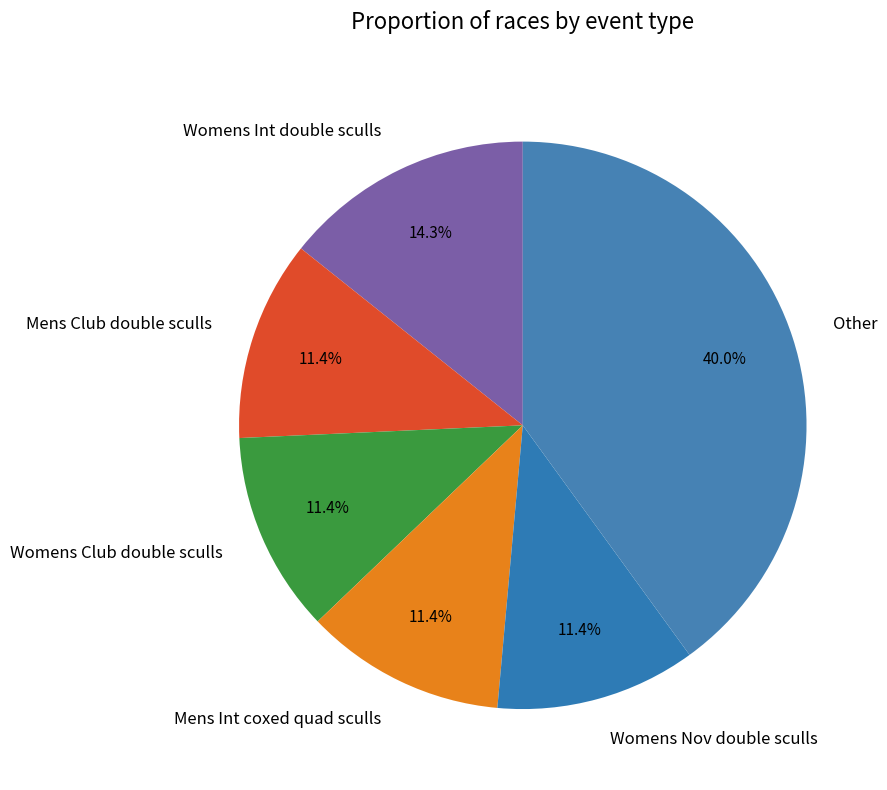

Does Womens Nov double sculls represent more than half of the total?

No